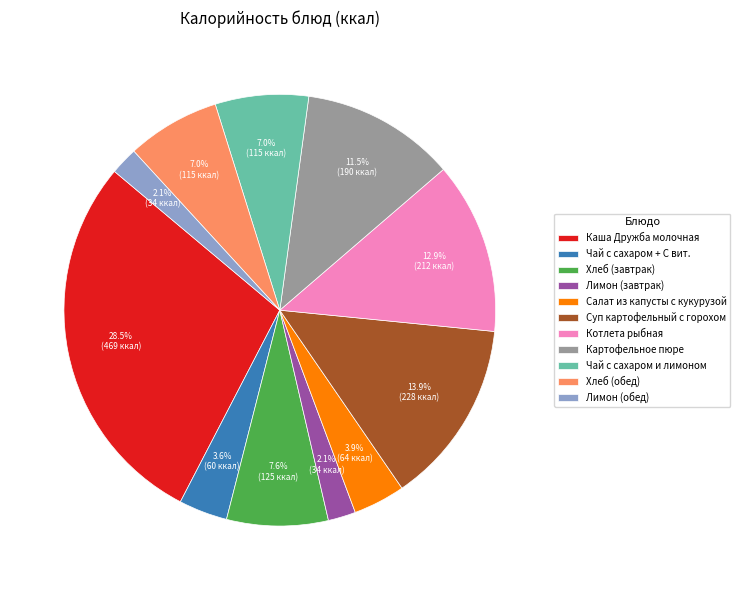

Does any single category account for the majority?

No